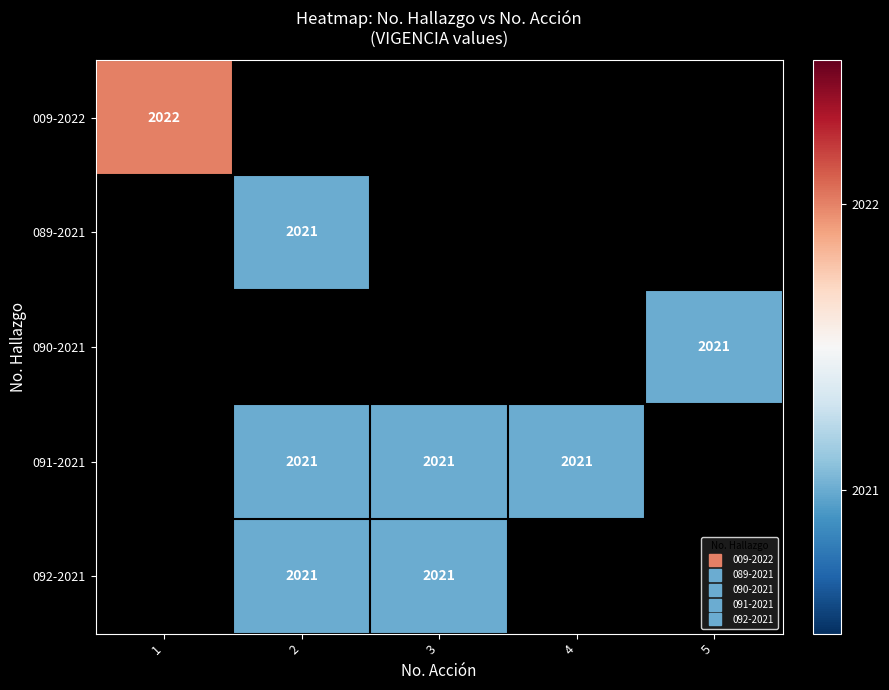

Which has a higher value, 3 or 5?

5